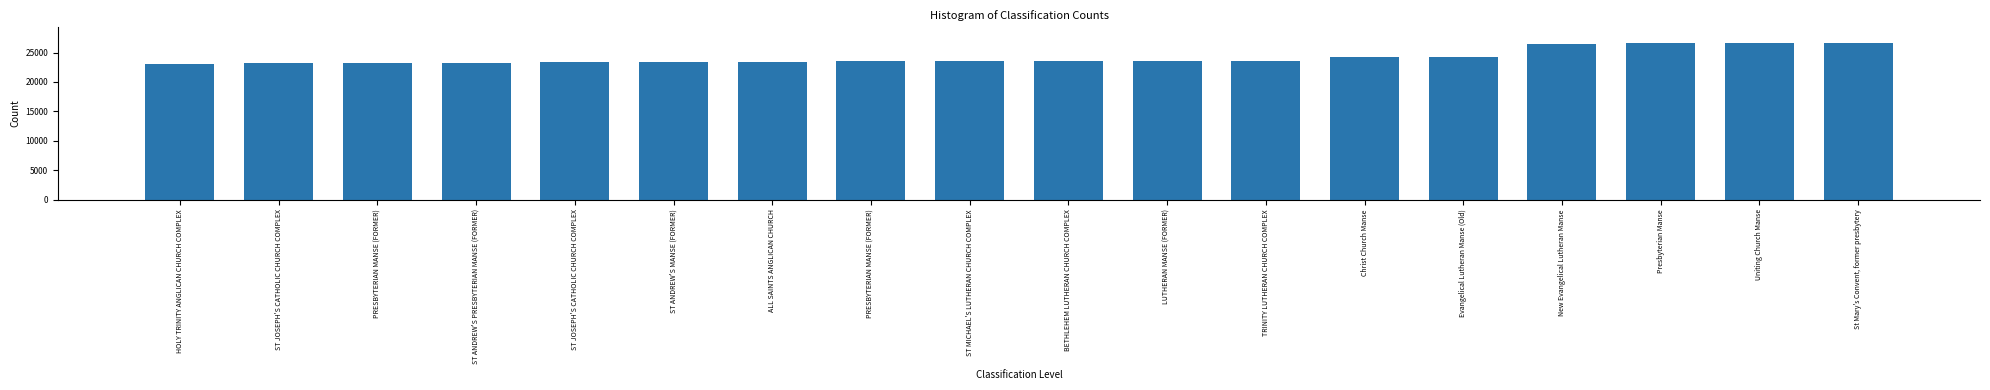

How many bars are there in total?

18